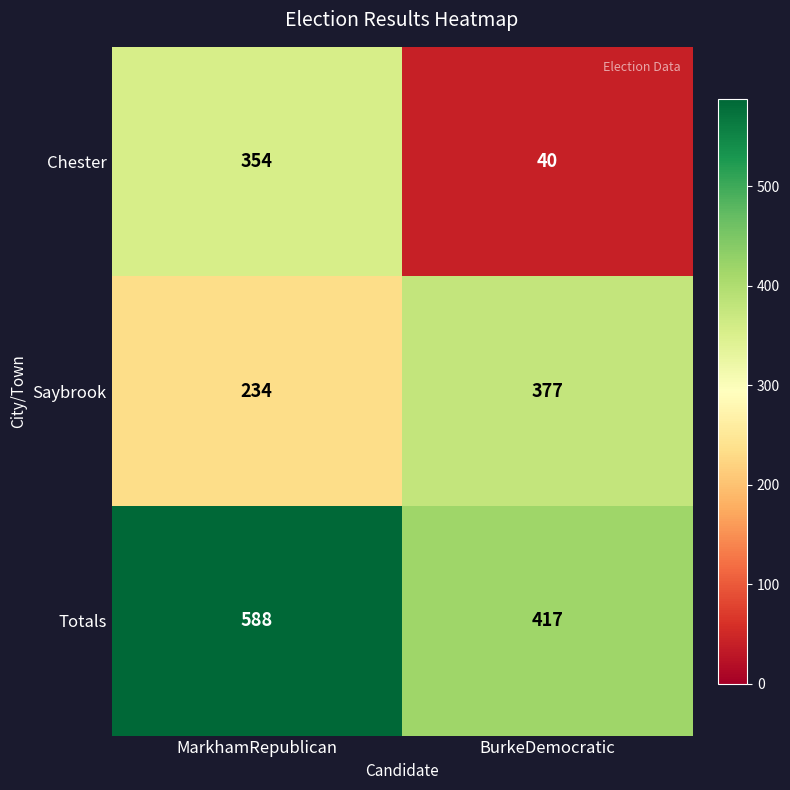

True or false: Saybrook has a value of 377 at BurkeDemocratic.

True